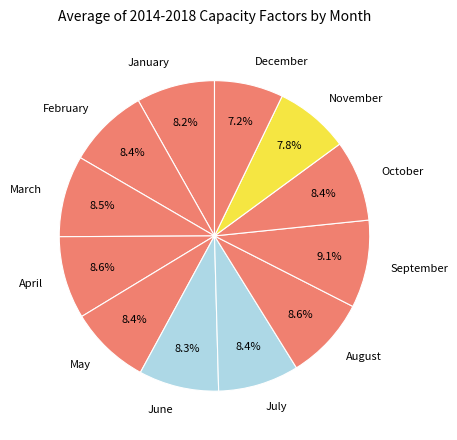

Which slice is the smallest?

December